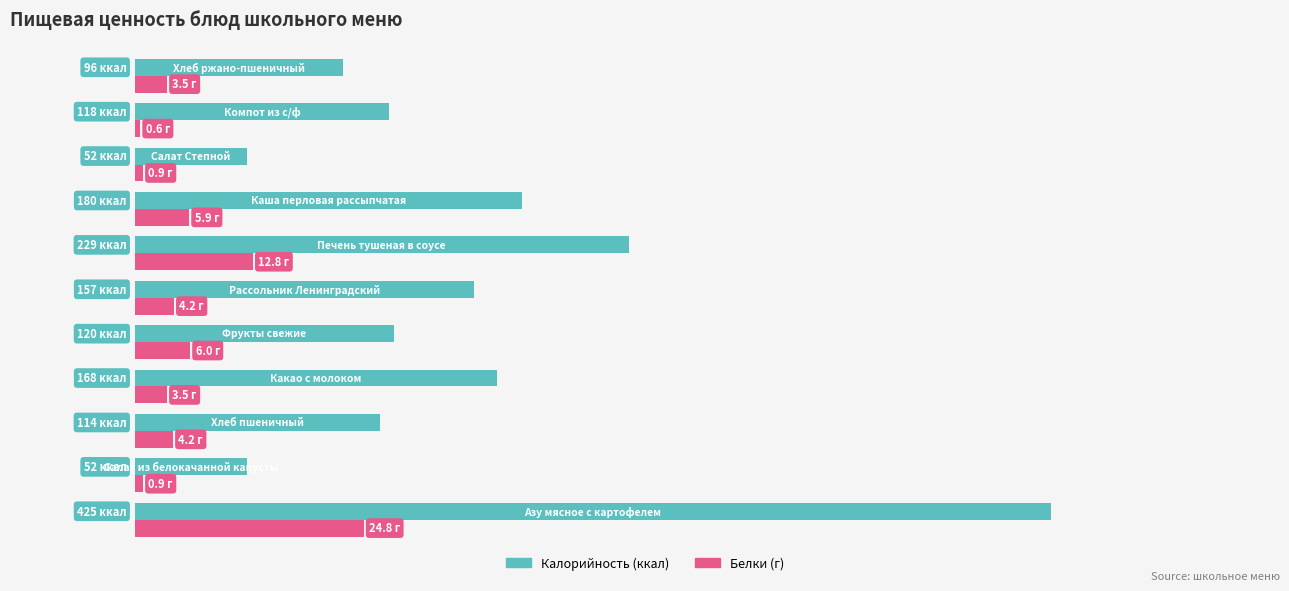

How many series are shown in this chart?

2